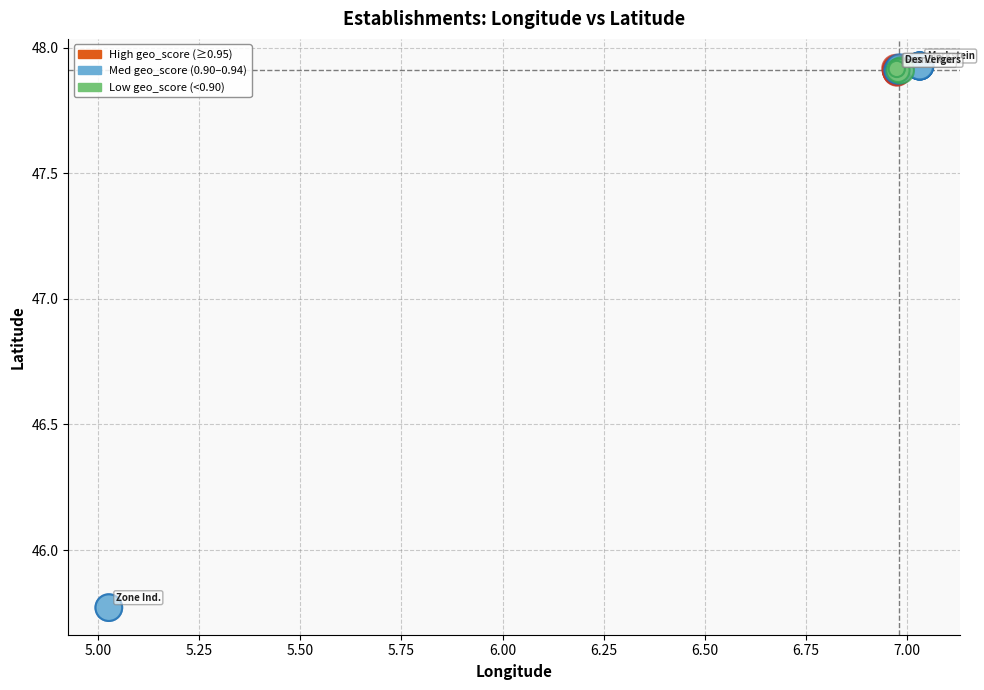

Which series contains the lowest Y value?

Med geo_score (0.90–0.94)